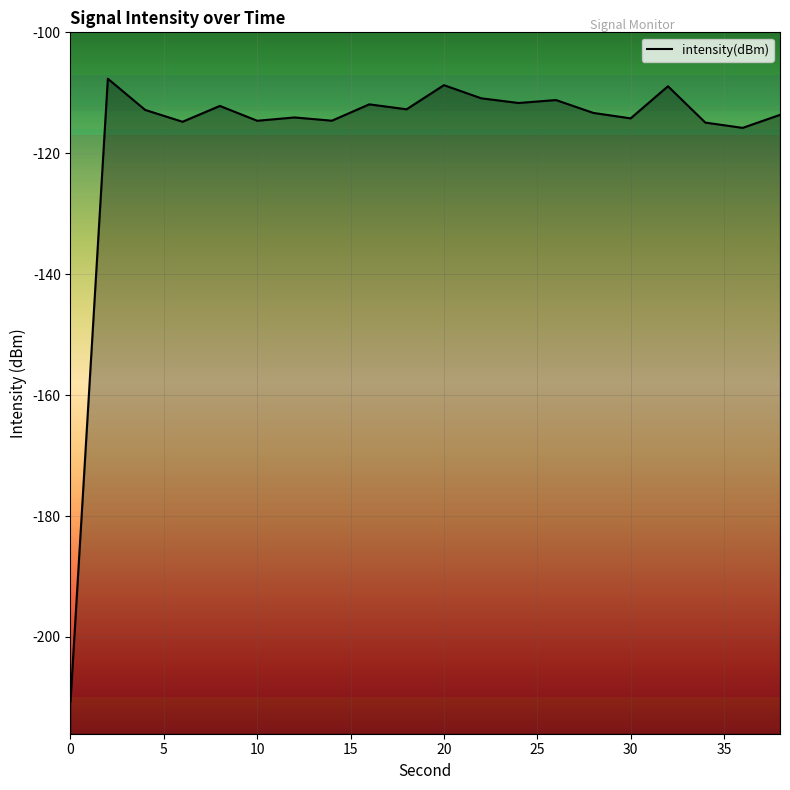

What is the maximum value shown in the chart?

-107.7